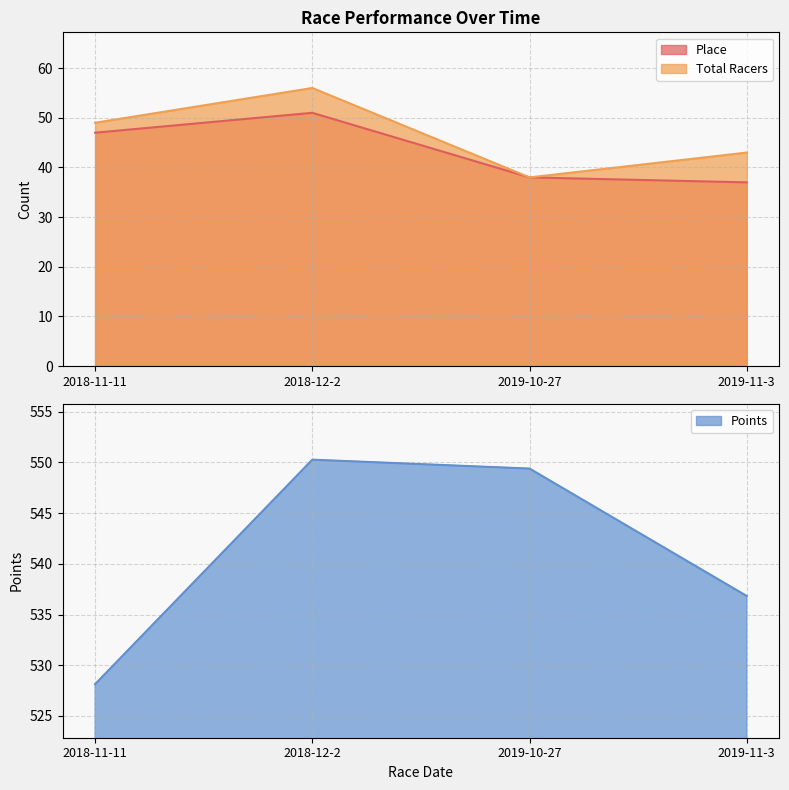

True or false: Place and Points cross at least once.

False